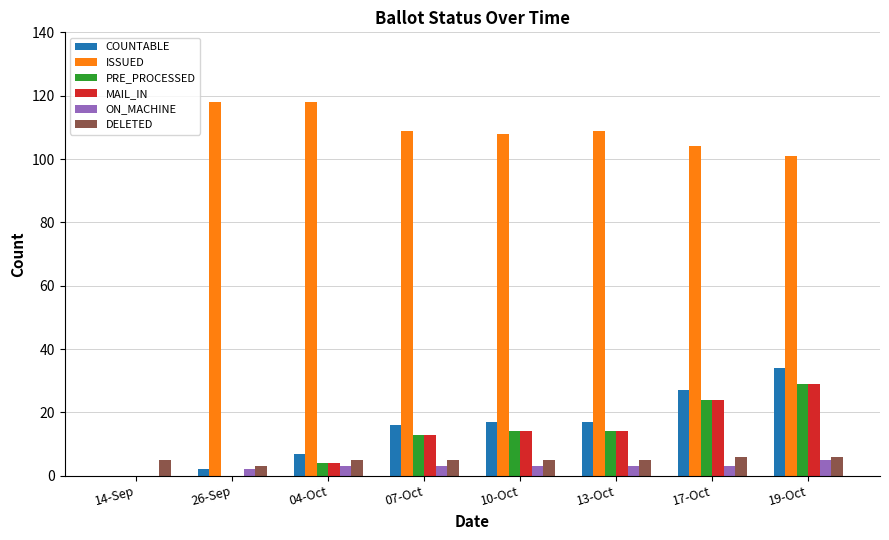

How many distinct data groups are displayed?

6